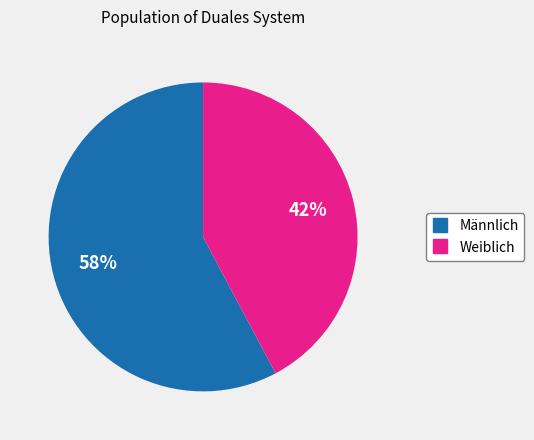

The Männlich slice represents 69% of the pie. True or false?

False